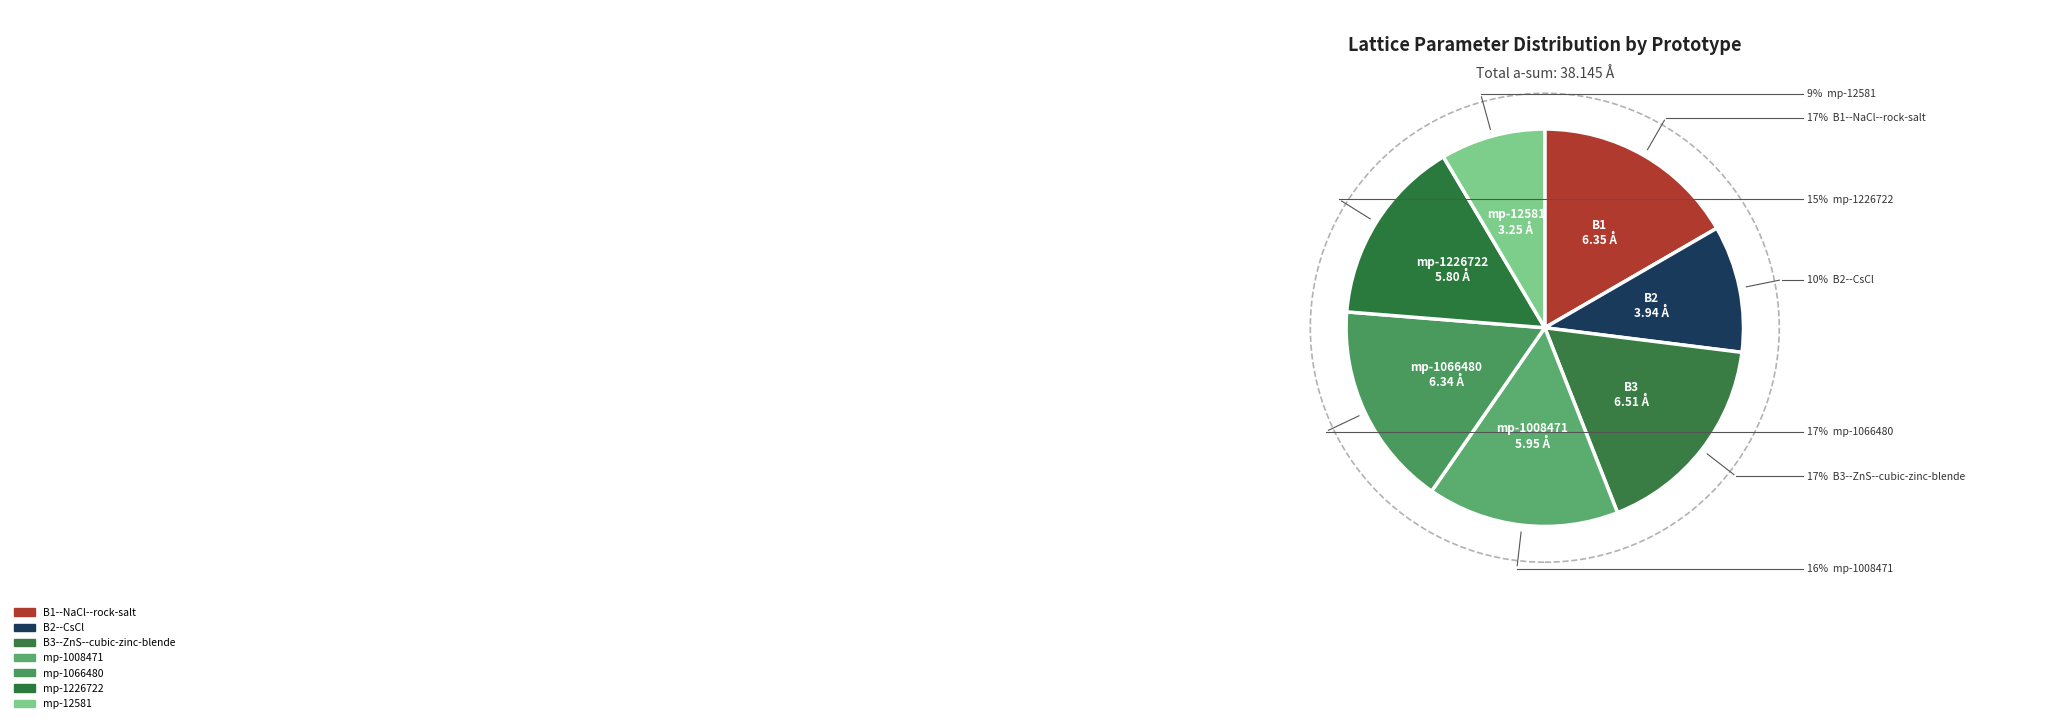

To the nearest percent, what percentage of the pie is mp-1066480?

17%